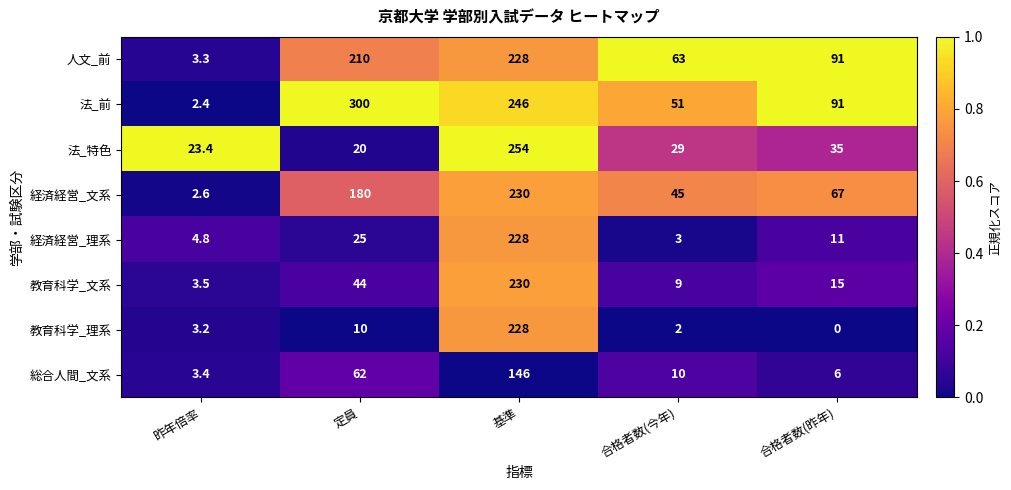

The 法_特色 series shows 148.6 at 基準. True or false?

False